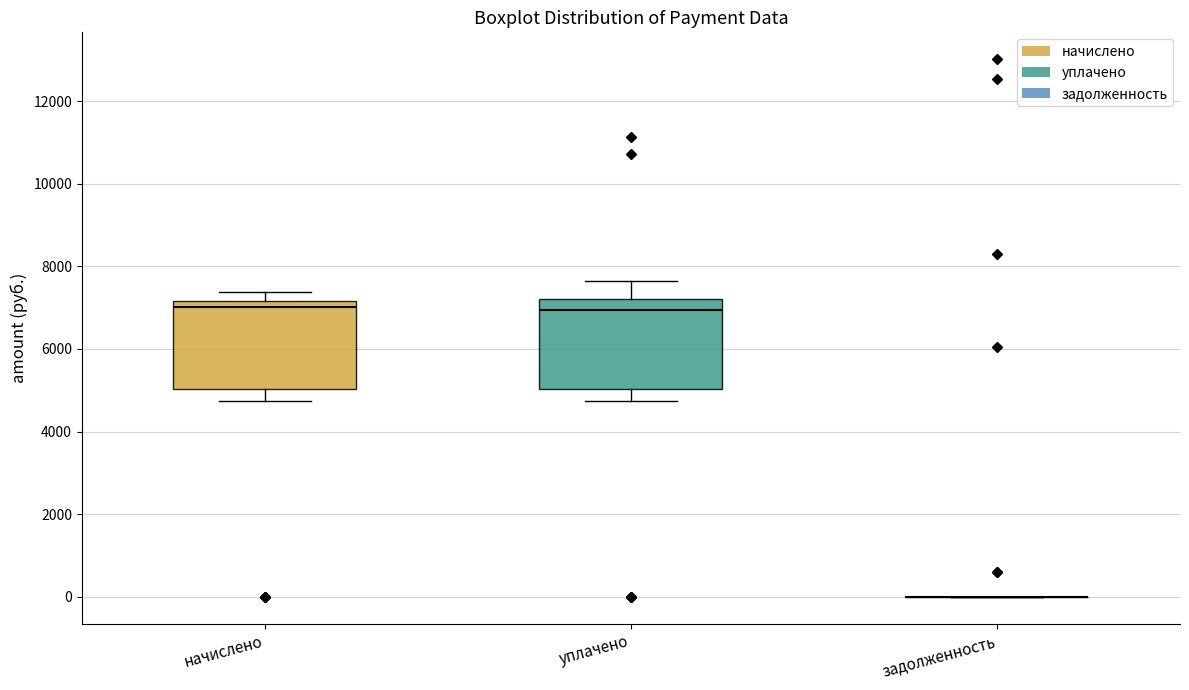

Reading left to right, read every box against the y-axis: the position of its median line, the range the box covers, and the ends of its whiskers. The values are not printed on the chart, so give them approximately, as read against the axis.

начислено: median 7000, box 5000 to 7200, whiskers 4800 to 7400
уплачено: median 7000, box 5000 to 7200, whiskers 4800 to 7600
задолженность: box collapsed to a line at 0, whiskers 0 to 0